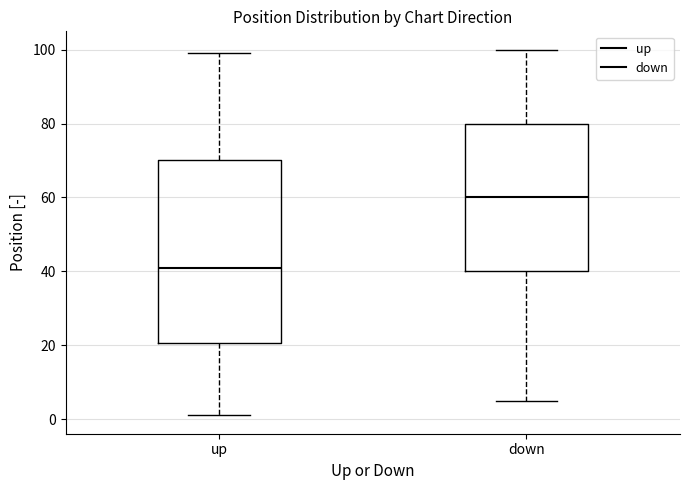

Which box is the tallest, from its lower edge to its upper edge?

up